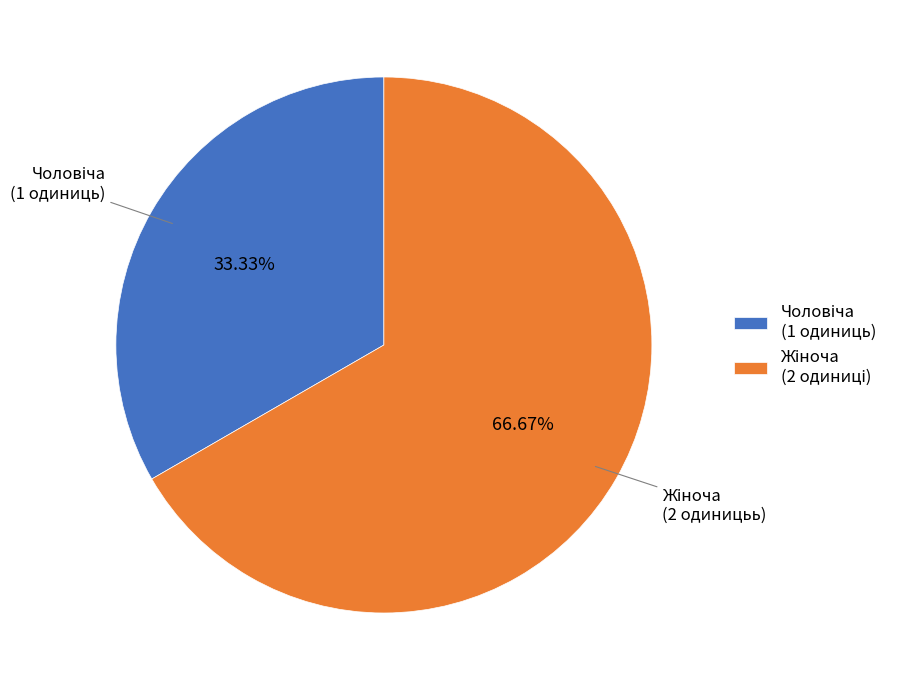

Is there a majority slice in this chart?

Yes